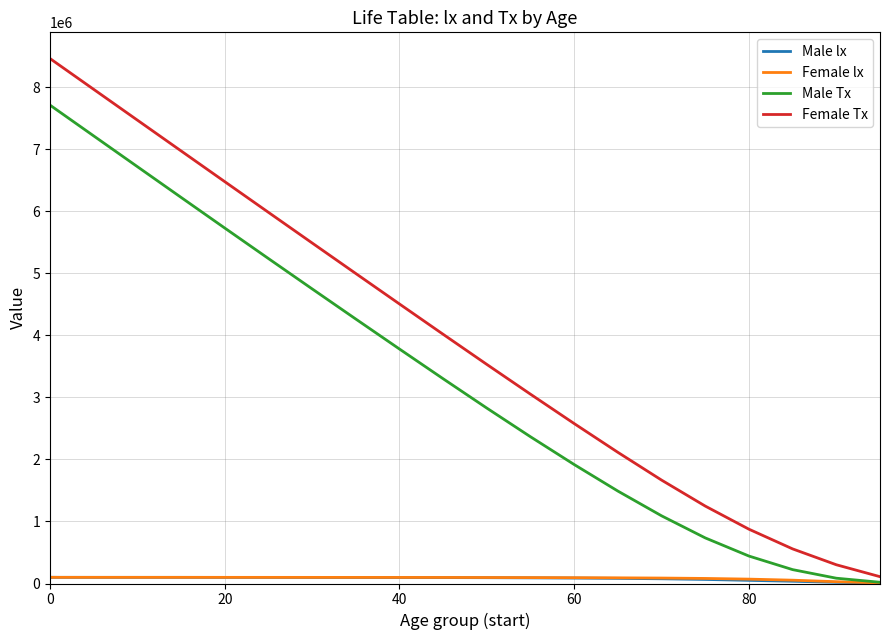

Which series has the largest range (max minus min)?

Female Tx